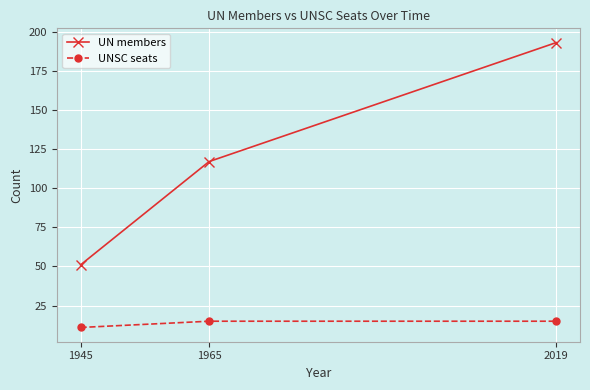

Reading left to right, what are all the values shown in this chart?

UN members: 1945=51	1965=117	2019=193
UNSC seats: 1945=11	1965=15	2019=15